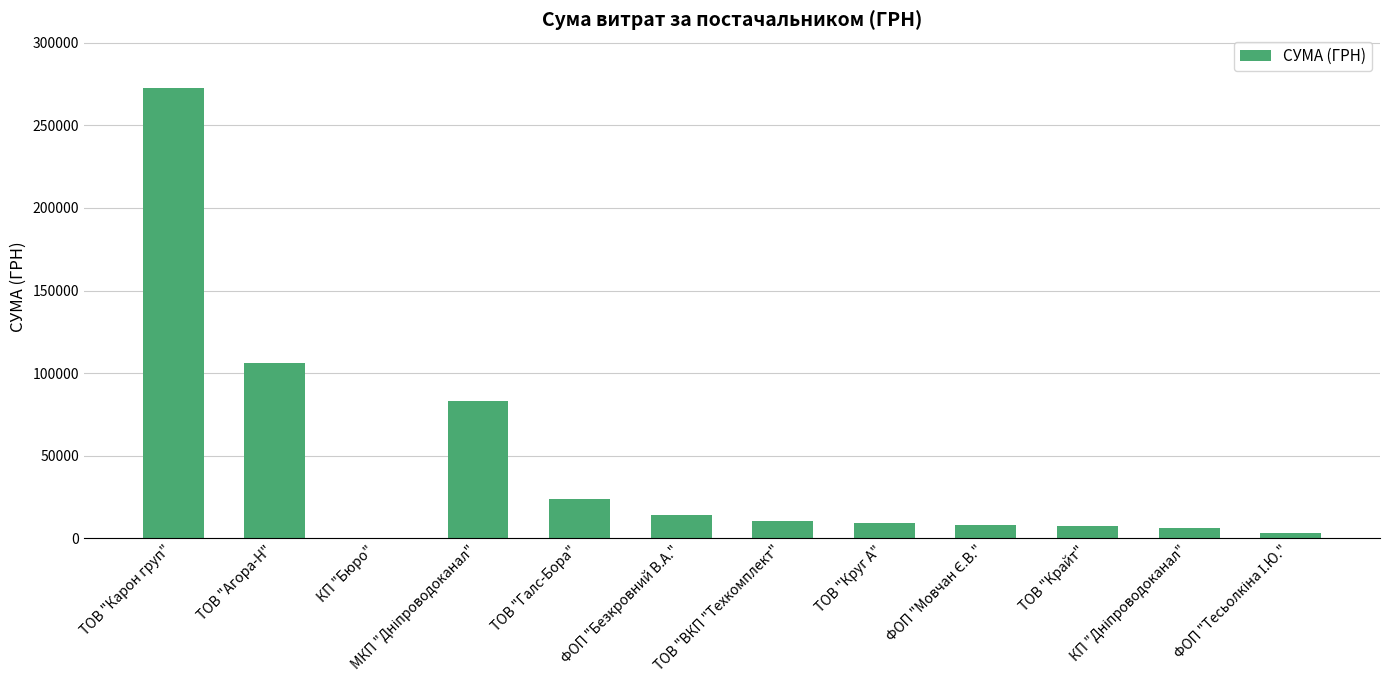

Read the value at КП "Бюро".

84.5